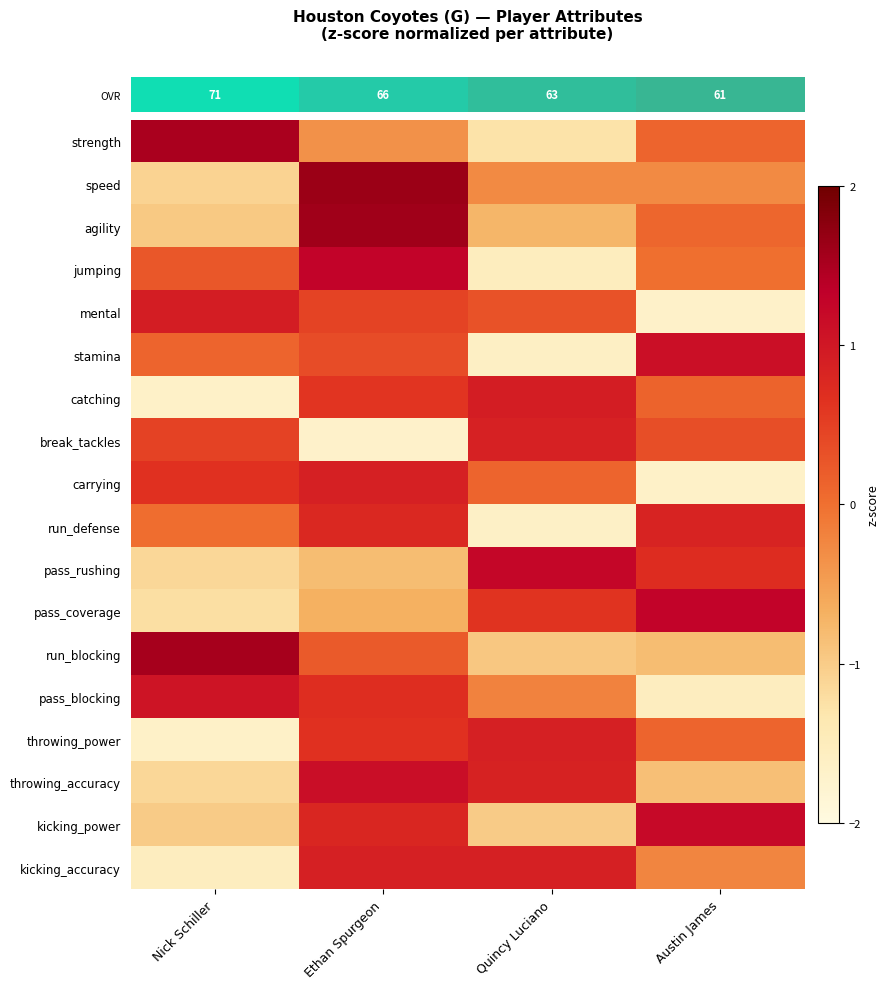

What is the maximum value shown in the chart?

1.6